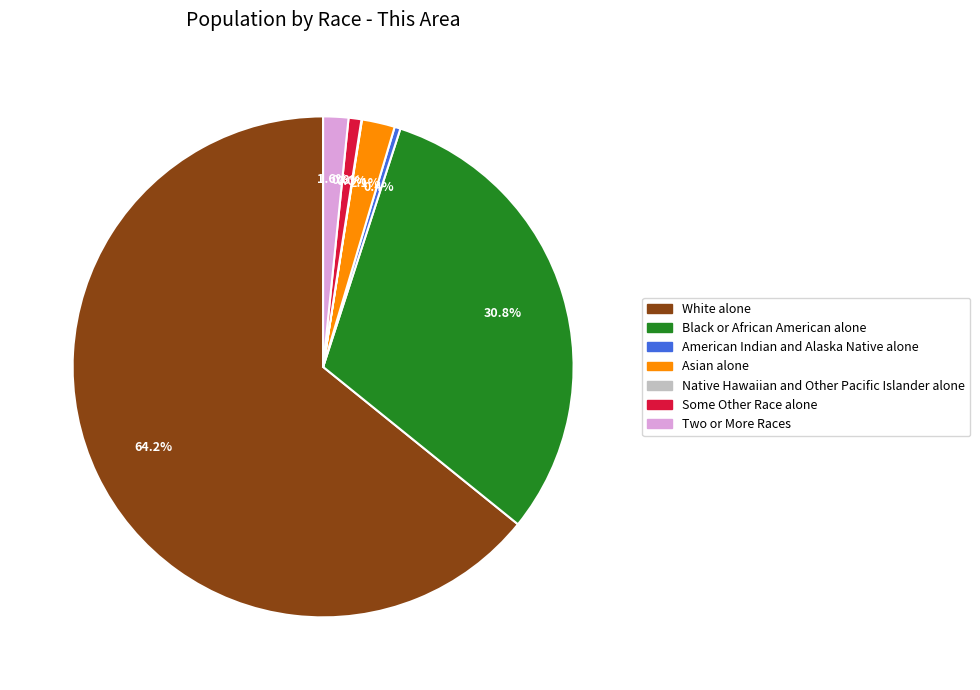

Between Two or More Races and Asian alone, which is larger?

Asian alone